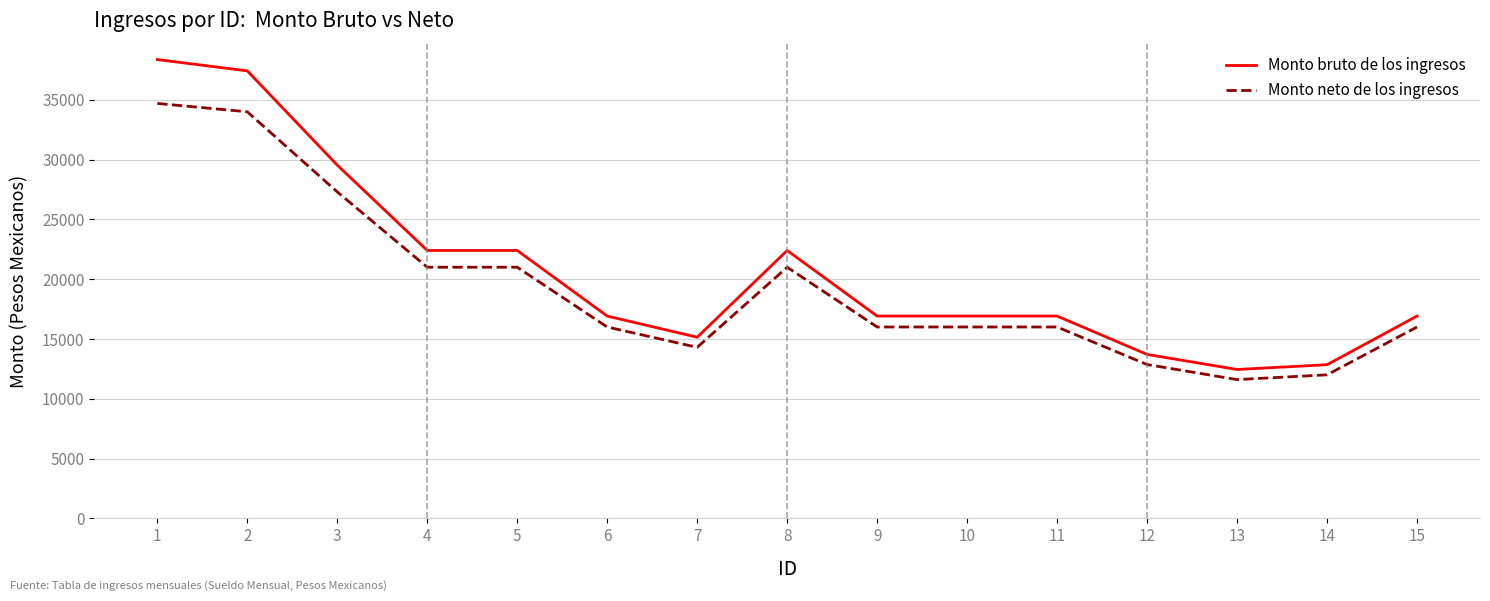

Reading left to right, what are all the values shown in this chart?

Monto bruto de los ingresos: 1=38369.8	2=37425.6	3=29539.0	4=22401.1	5=22401.1	6=16913.3	7=15145.5	8=22401.1	9=16913.3	10=16913.3	11=16913.3	12=13705.5	13=12445.5	14=12845.5	15=16913.3
Monto neto de los ingresos: 1=34700.0	2=34000.0	3=27300.0	4=21000.0	5=21000.0	6=16000.0	7=14300.0	8=21000.0	9=16000.0	10=16000.0	11=16000.0	12=12860.0	13=11600.0	14=12000.0	15=16000.0